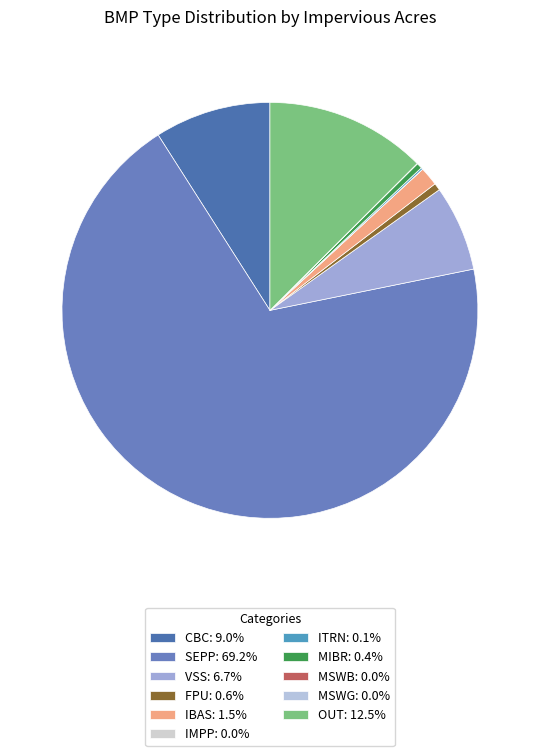

Combined, do CBC and MIBR account for over 50%?

No